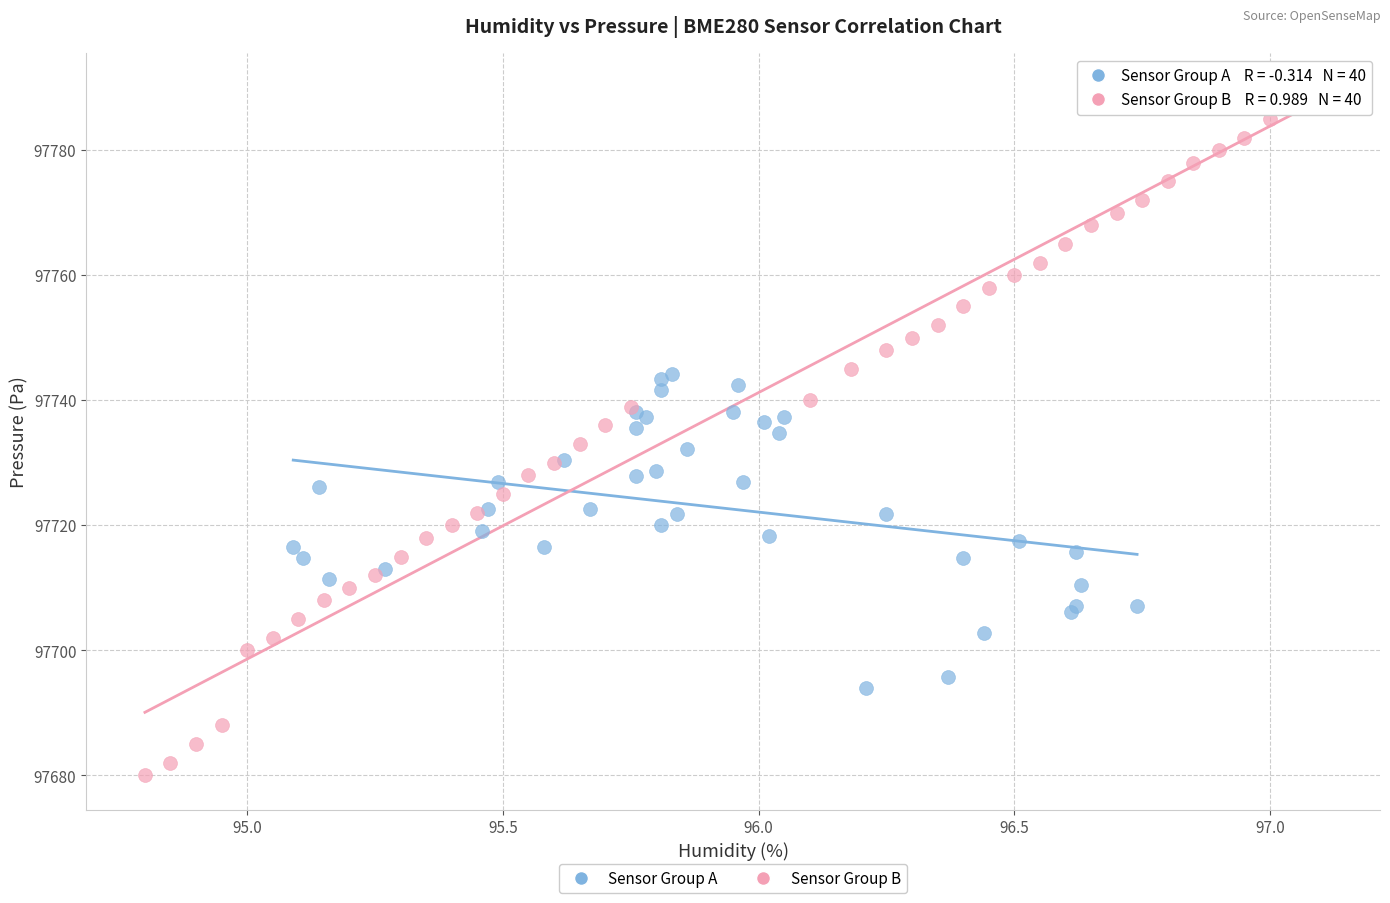

Which series has the largest Y range (max minus min)?

Sensor Group B